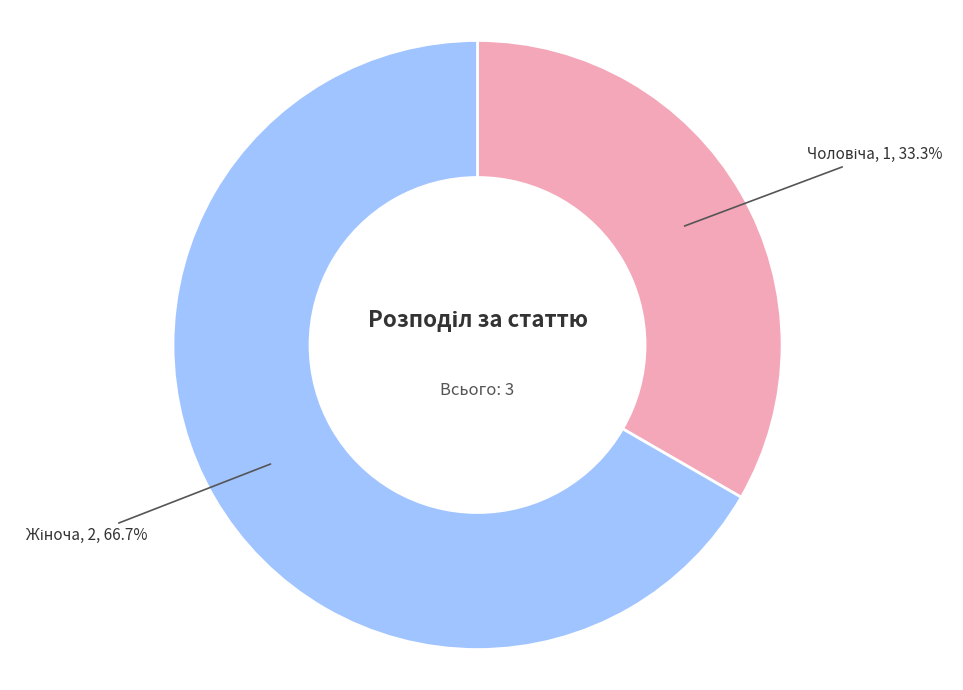

Does any single category account for the majority?

Yes